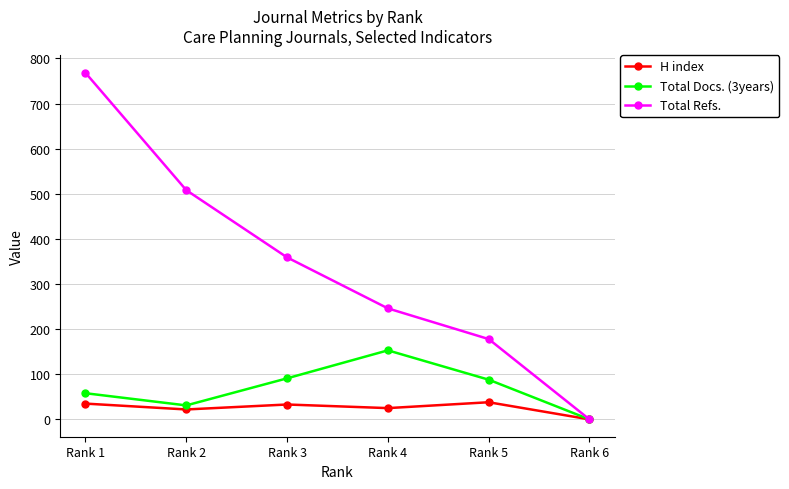

Is this an area chart (filled region under the line)?

No